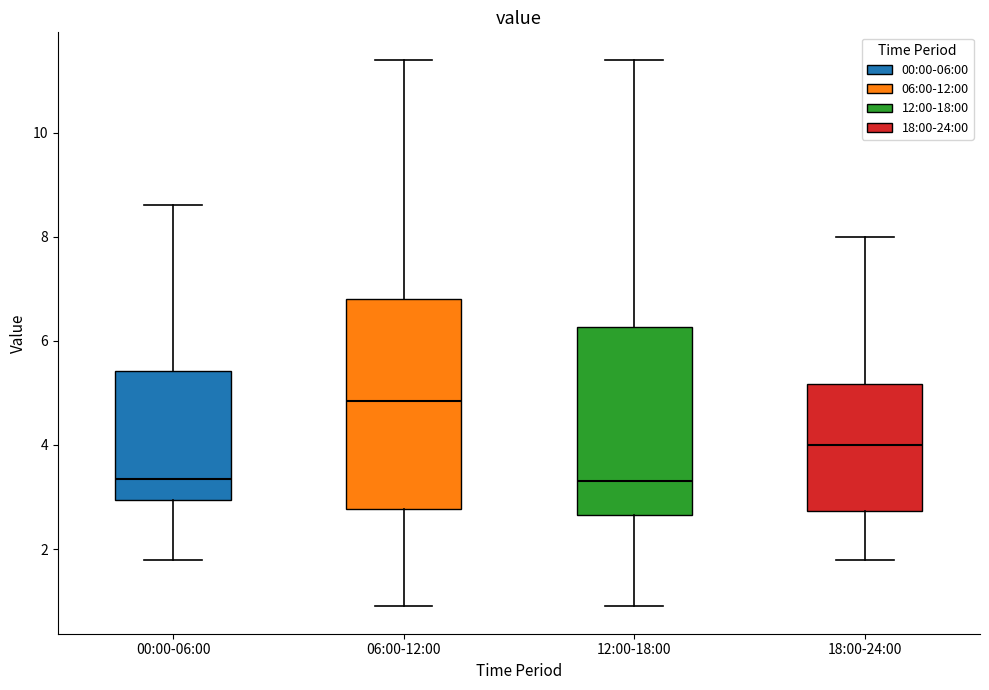

Which box has the highest median line?

06:00-12:00